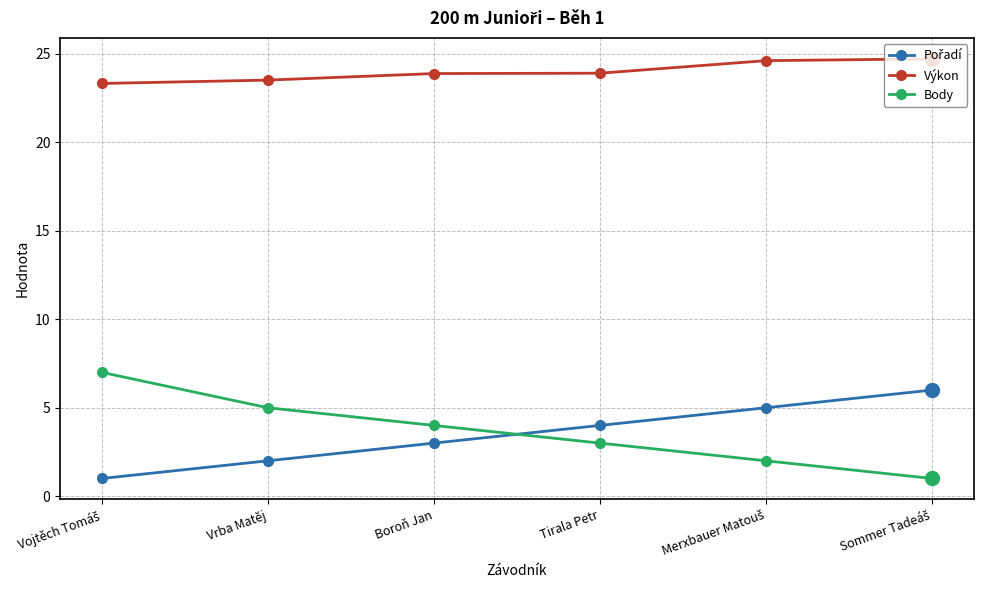

What is the label of the 4th point from the left?

Tirala Petr